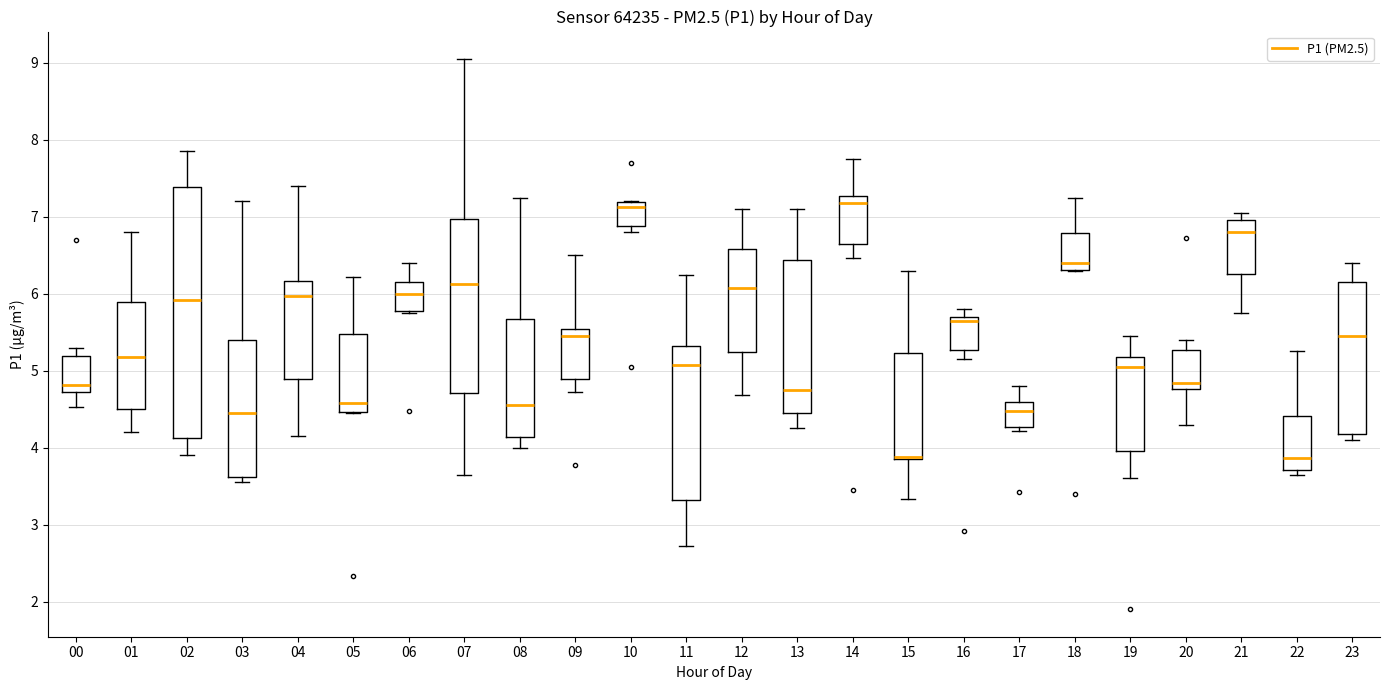

Where does the median line of the box at x = 05 sit on the y-axis? The values are not printed on the chart, so give them approximately, as read against the axis.

4.6